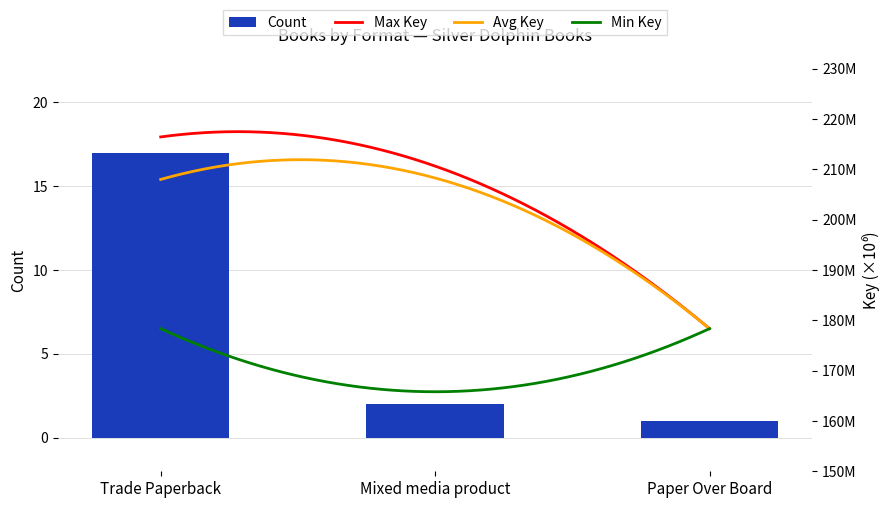

What is the maximum value shown in the chart?

17